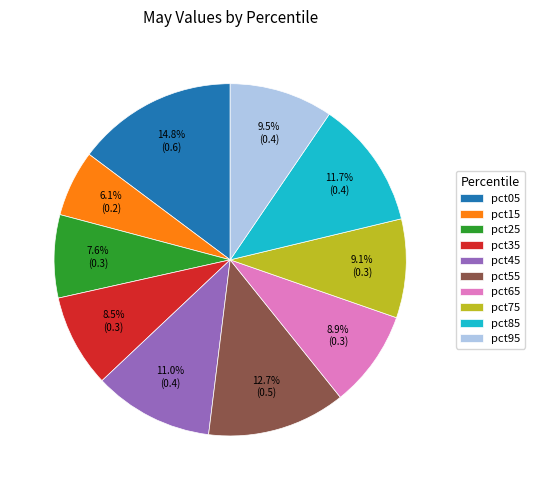

To the nearest percent, what is the difference between the pct25 and pct05 slice percentages?

7%